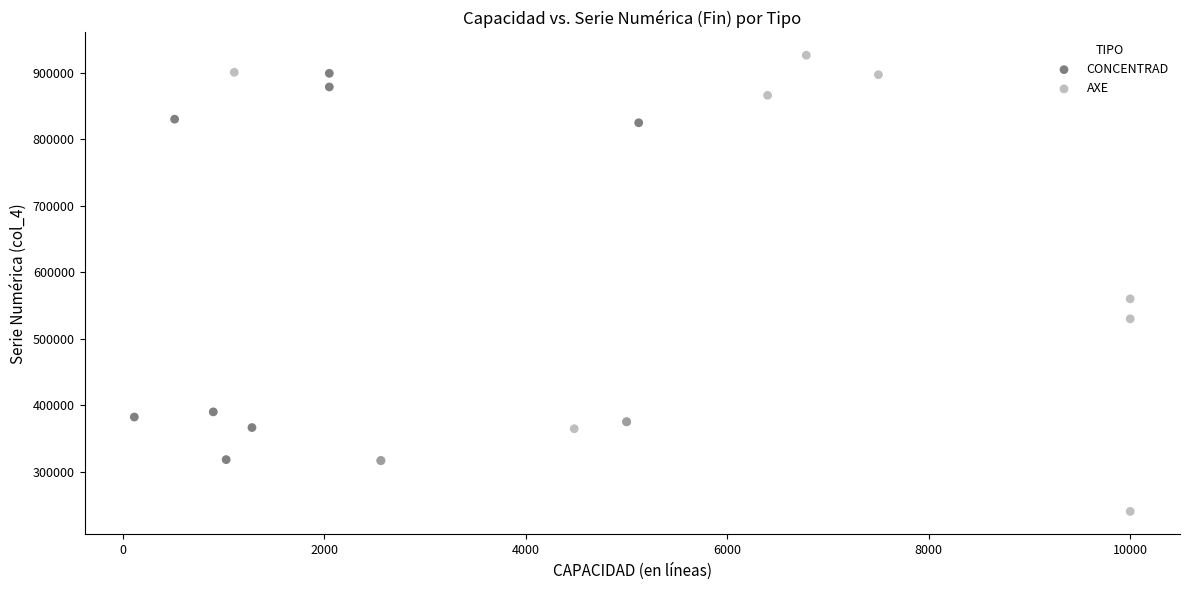

What are all the series names shown in the legend?

CONCENTRAD, AXE